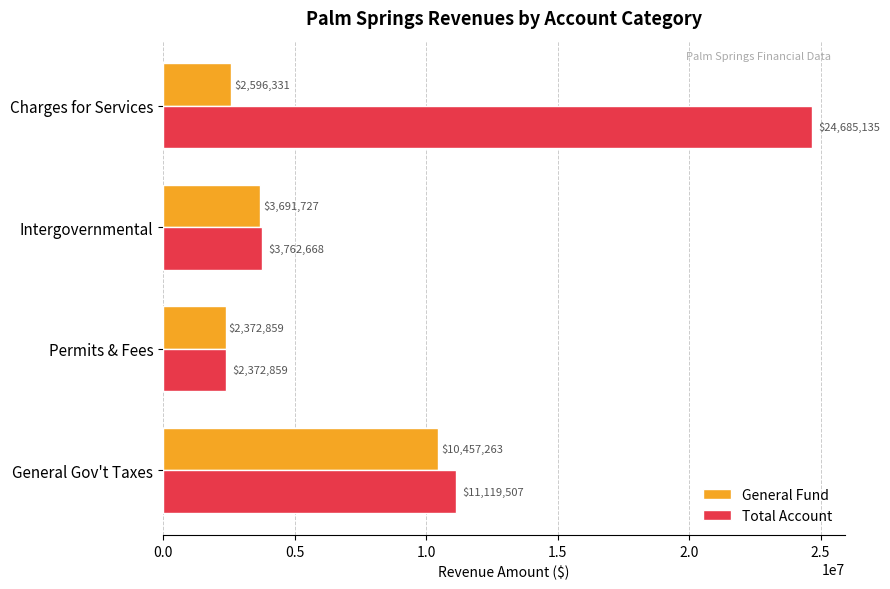

Is it true that Total Account equals 11119507 at General Gov't Taxes?

True